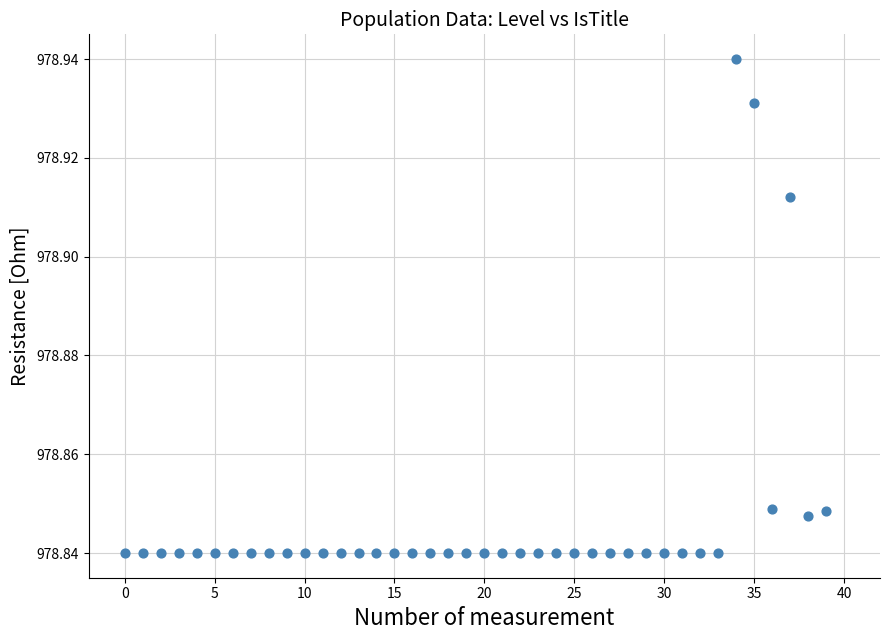

How many data points are displayed?

40